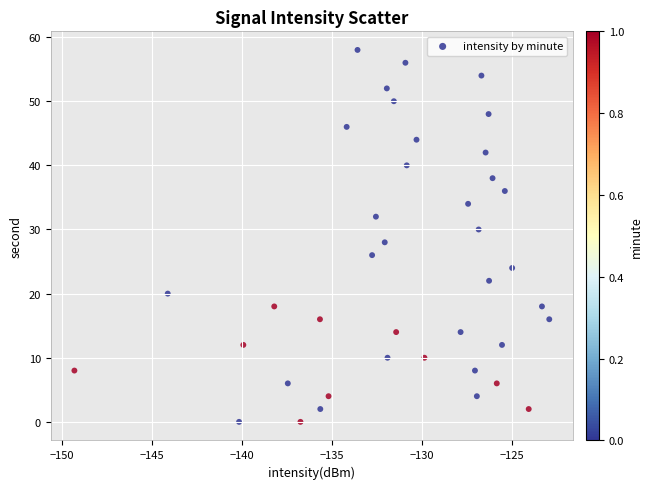

What is the range of Y values (max minus min)?

58